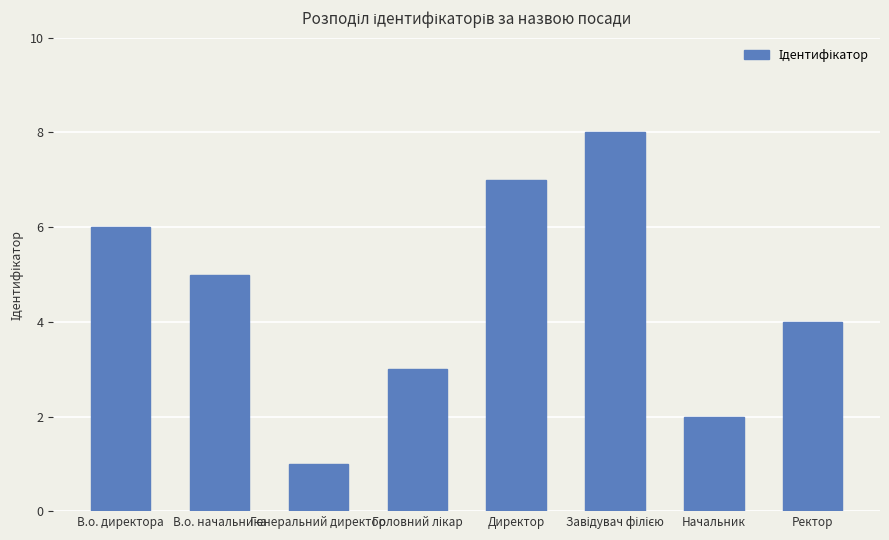

What value does the data have at В.о. директора?

6